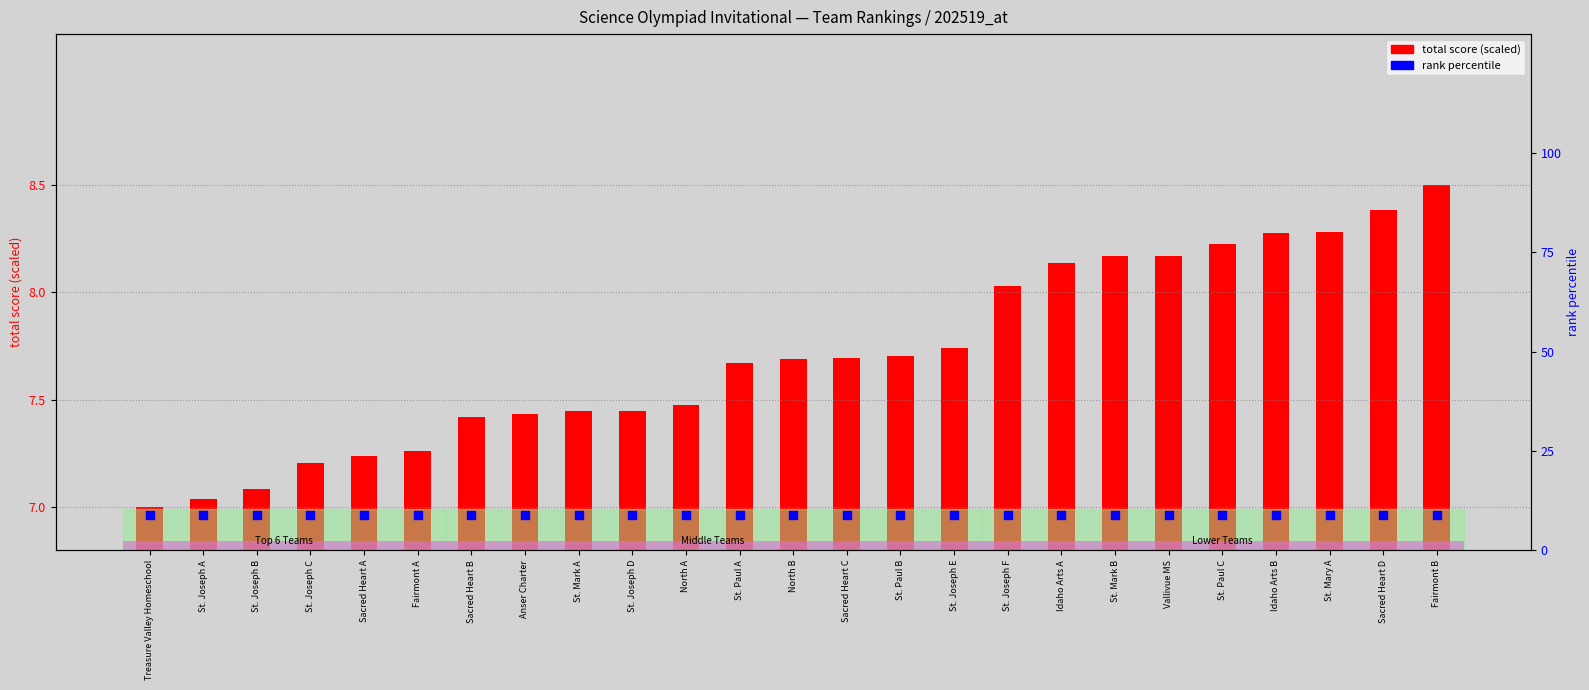

What are all the series names shown in the legend?

total score (scaled), rank percentile